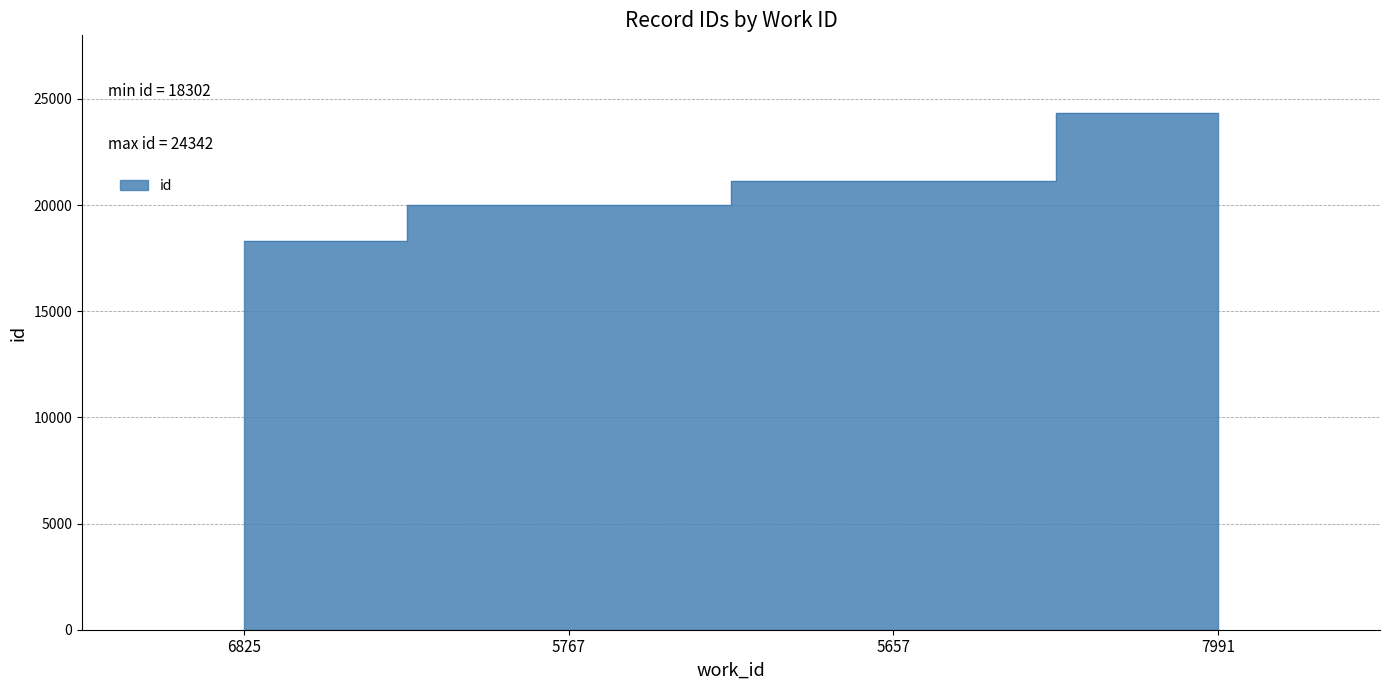

What is the average value?

20942